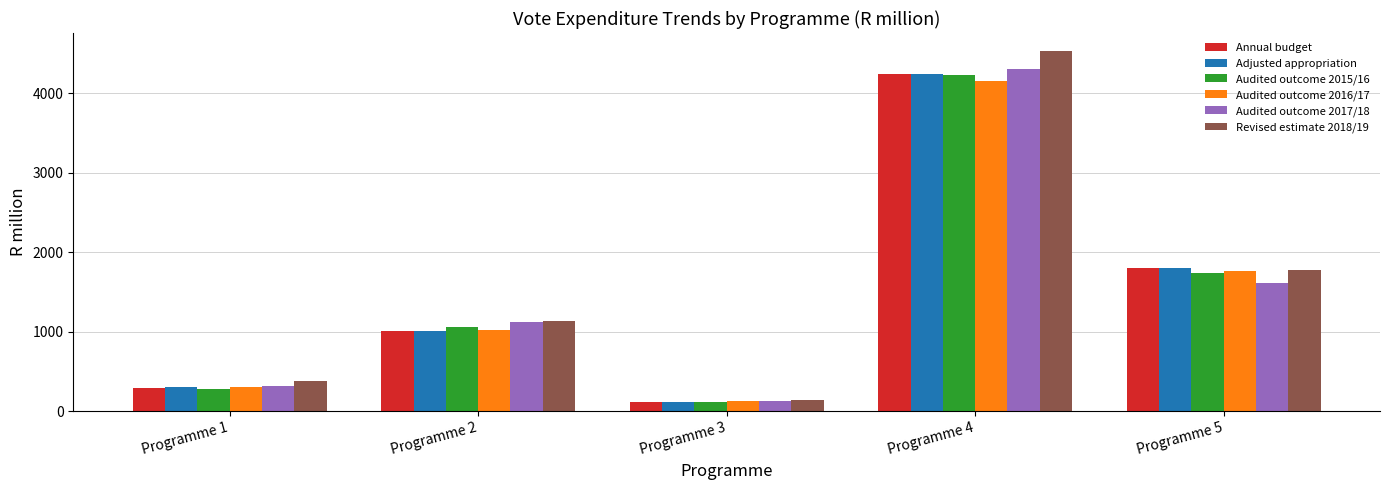

Reading left to right, list all the values displayed in this chart.

Annual budget: Programme 1=299.8	Programme 2=1008.8	Programme 3=122.0	Programme 4=4247.1	Programme 5=1804.5
Adjusted appropriation: Programme 1=300.5	Programme 2=1008.5	Programme 3=121.4	Programme 4=4238.8	Programme 5=1796.9
Audited outcome 2015/16: Programme 1=279.1	Programme 2=1067.4	Programme 3=124.4	Programme 4=4223.5	Programme 5=1743.1
Audited outcome 2016/17: Programme 1=311.8	Programme 2=1019.8	Programme 3=125.8	Programme 4=4157.5	Programme 5=1768.6
Audited outcome 2017/18: Programme 1=321.0	Programme 2=1118.0	Programme 3=135.2	Programme 4=4299.3	Programme 5=1616.1
Revised estimate 2018/19: Programme 1=379.5	Programme 2=1131.7	Programme 3=137.9	Programme 4=4531.0	Programme 5=1778.3